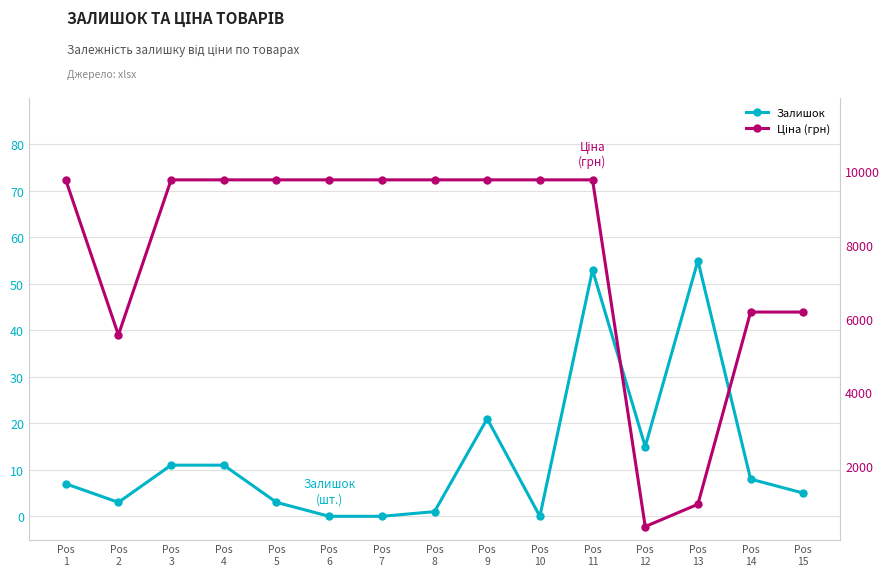

How many categories are shown in the chart?

15